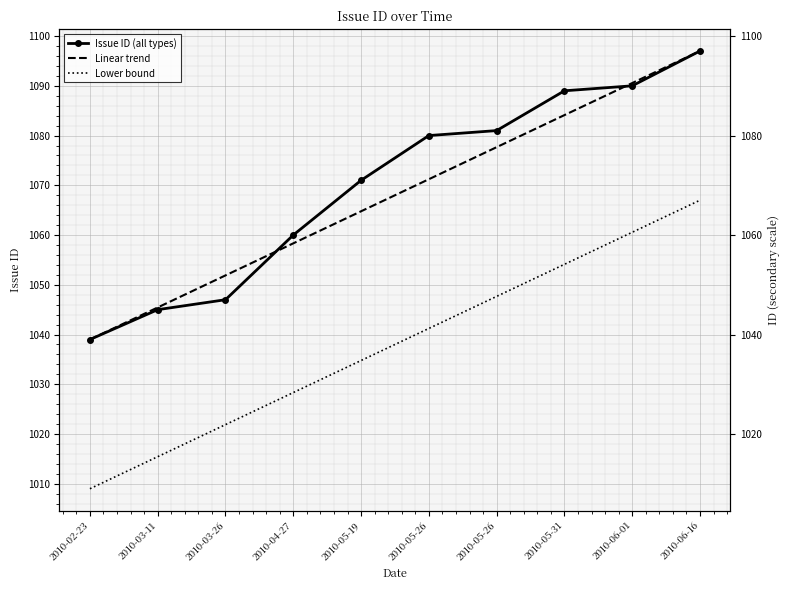

Reading right to left, extract all data points from this chart.

Issue ID (all types): 2010-06-16=1097.0	2010-06-01=1090.0	2010-05-31=1089.0	2010-05-26=1081.0	2010-05-26=1080.0	2010-05-19=1071.0	2010-04-27=1060.0	2010-03-26=1047.0	2010-03-11=1045.0	2010-02-23=1039.0
Linear trend: 2010-06-16=1097.0	2010-06-01=1090.6	2010-05-31=1084.1	2010-05-26=1077.7	2010-05-26=1071.2	2010-05-19=1064.8	2010-04-27=1058.3	2010-03-26=1051.9	2010-03-11=1045.4	2010-02-23=1039.0
Lower bound: 2010-06-16=1067.0	2010-06-01=1060.6	2010-05-31=1054.1	2010-05-26=1047.7	2010-05-26=1041.2	2010-05-19=1034.8	2010-04-27=1028.3	2010-03-26=1021.9	2010-03-11=1015.4	2010-02-23=1009.0